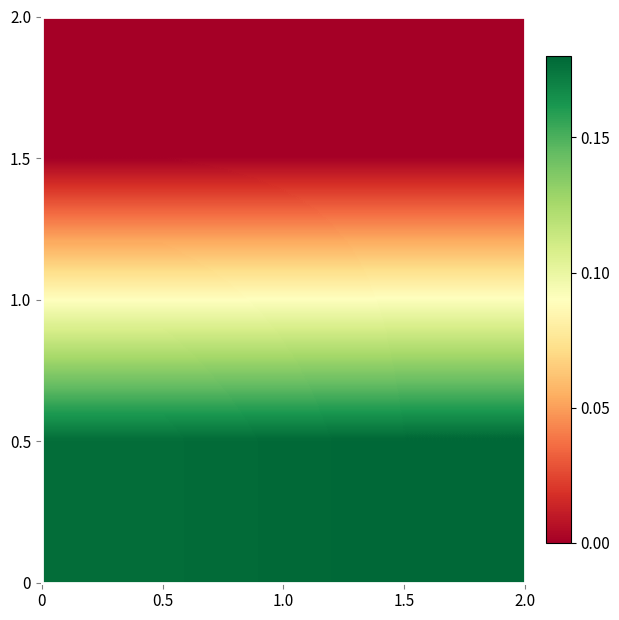

Reading right to left, list all the values displayed in this chart.

1.5: 1.5=0.0	0.5=0.0
0.5: 1.5=0.2	0.5=0.2